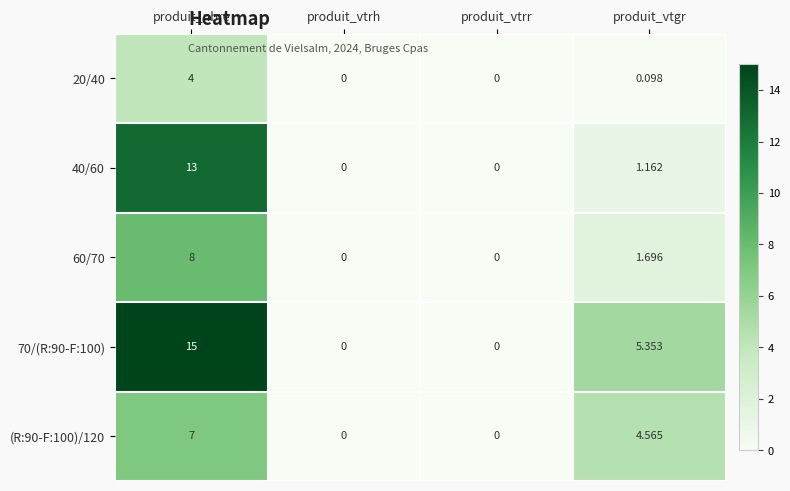

Where is 40/60 nearest to the value 6?

produit_vtgr